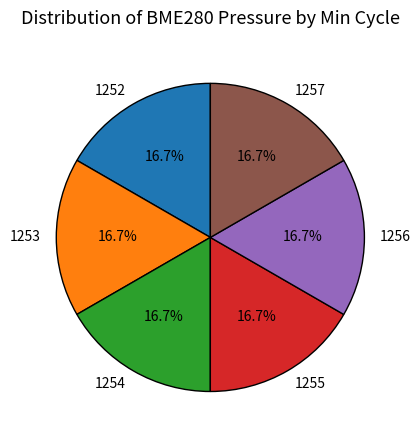

What is the ratio of the value at 1255 to the value at 1253?

1.0